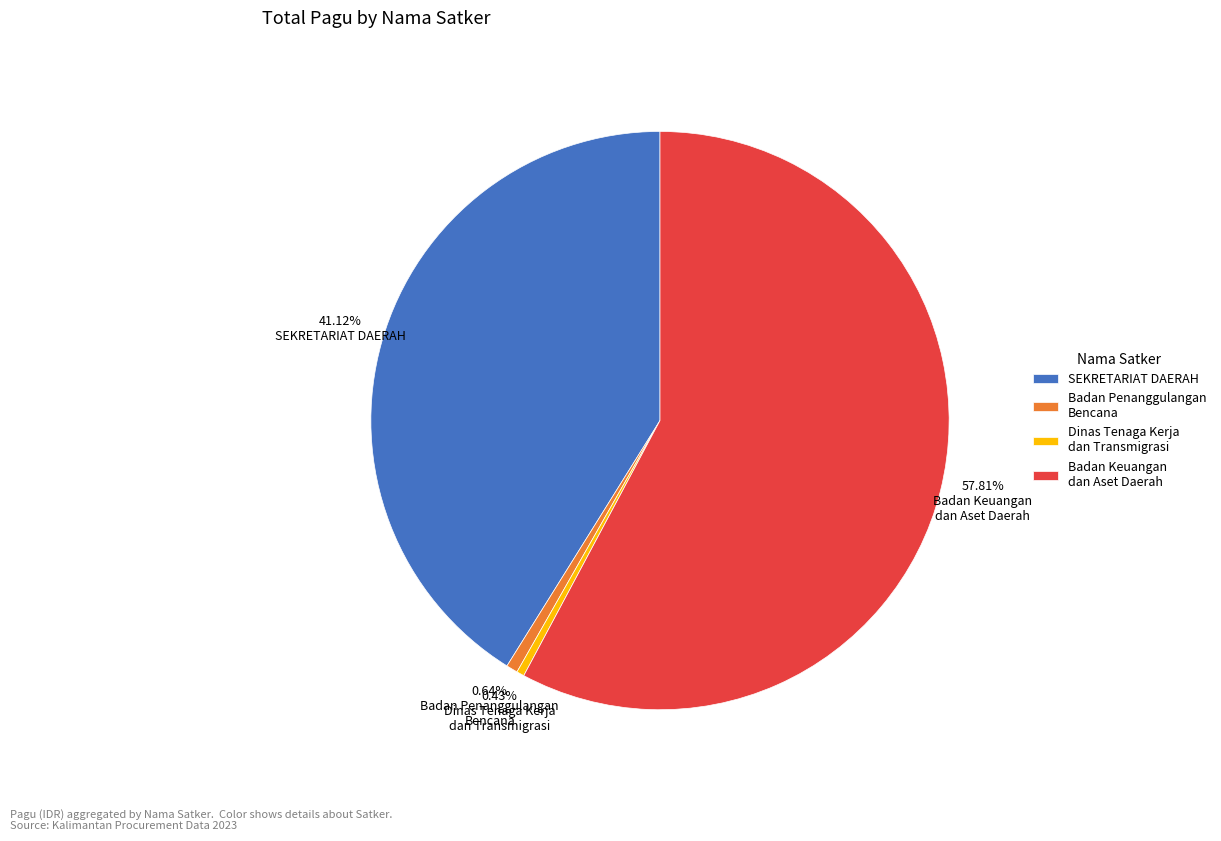

Does Dinas Tenaga Kerja dan Transmigrasi account for over 50% of the chart?

No